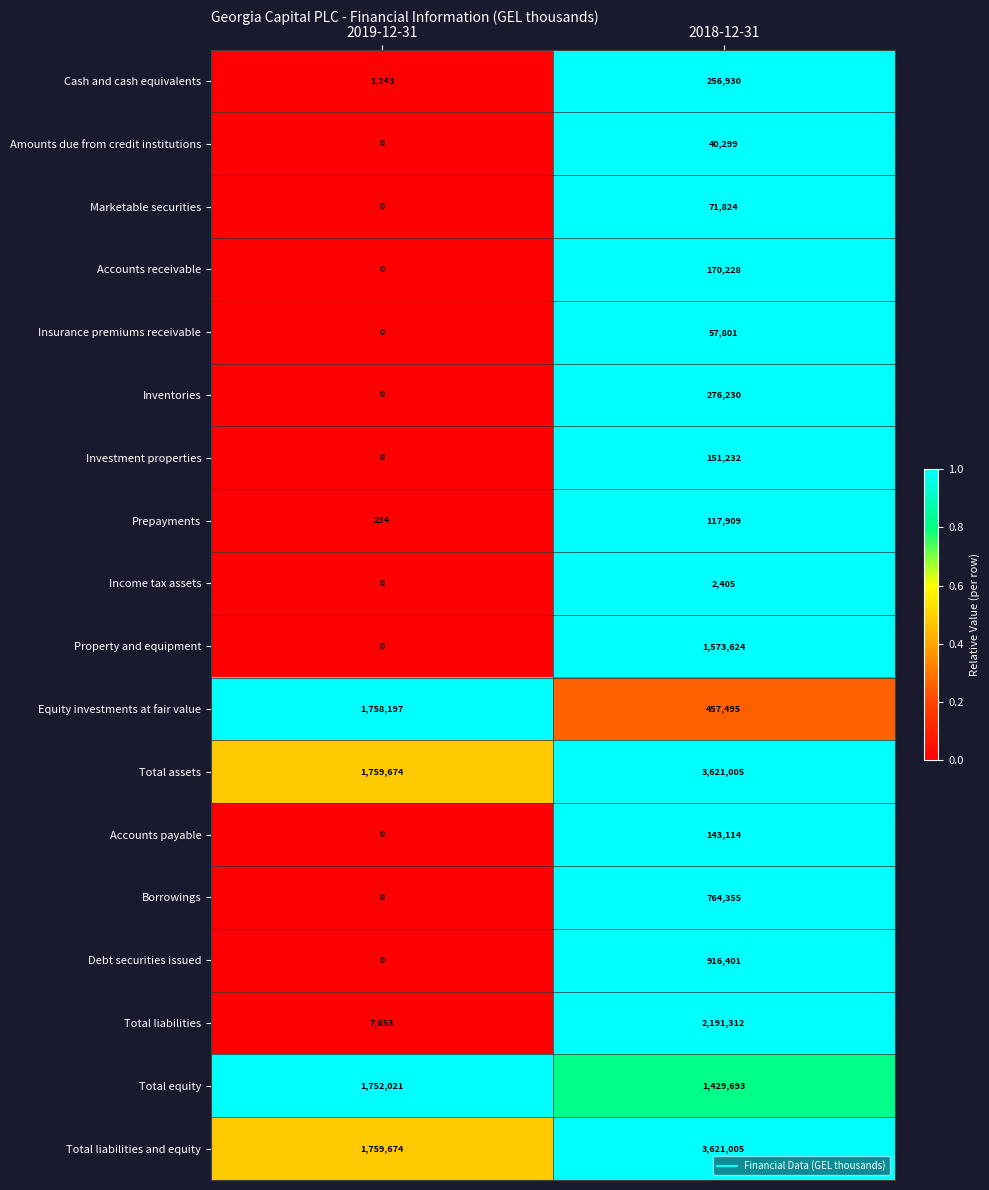

Read the Cash and cash equivalents value at 2019-12-31.

1243